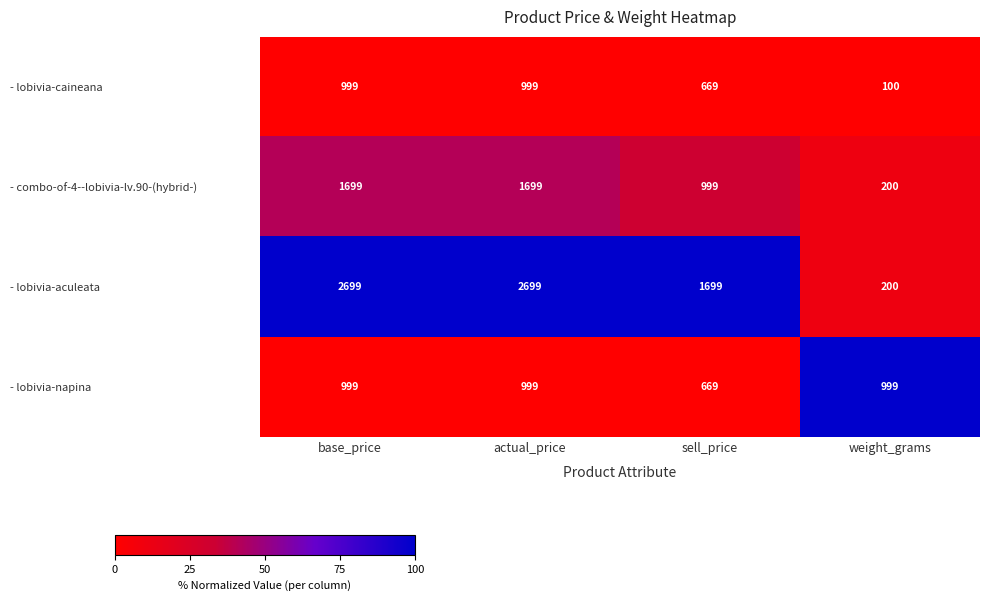

Which series has the largest range (max minus min)?

- lobivia-aculeata